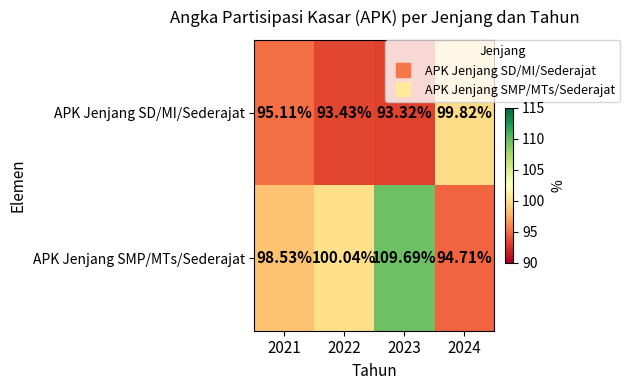

Between 2021 and 2022, which series saw the biggest shift?

APK Jenjang SD/MI/Sederajat